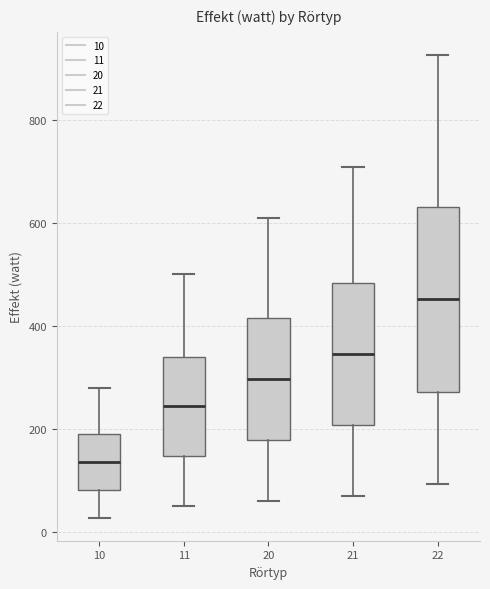

Reading left to right, transcribe this box plot: for each box, give where its median line is, the range the box spans, and where its two whiskers end, as read against the y-axis. The values are not printed on the chart, so give them approximately, as read against the axis.

10: median 140, box 80 to 200, whiskers 20 to 280
11: median 240, box 140 to 340, whiskers 60 to 500
20: median 300, box 180 to 420, whiskers 60 to 620
21: median 340, box 200 to 480, whiskers 80 to 700
22: median 460, box 280 to 640, whiskers 100 to 920